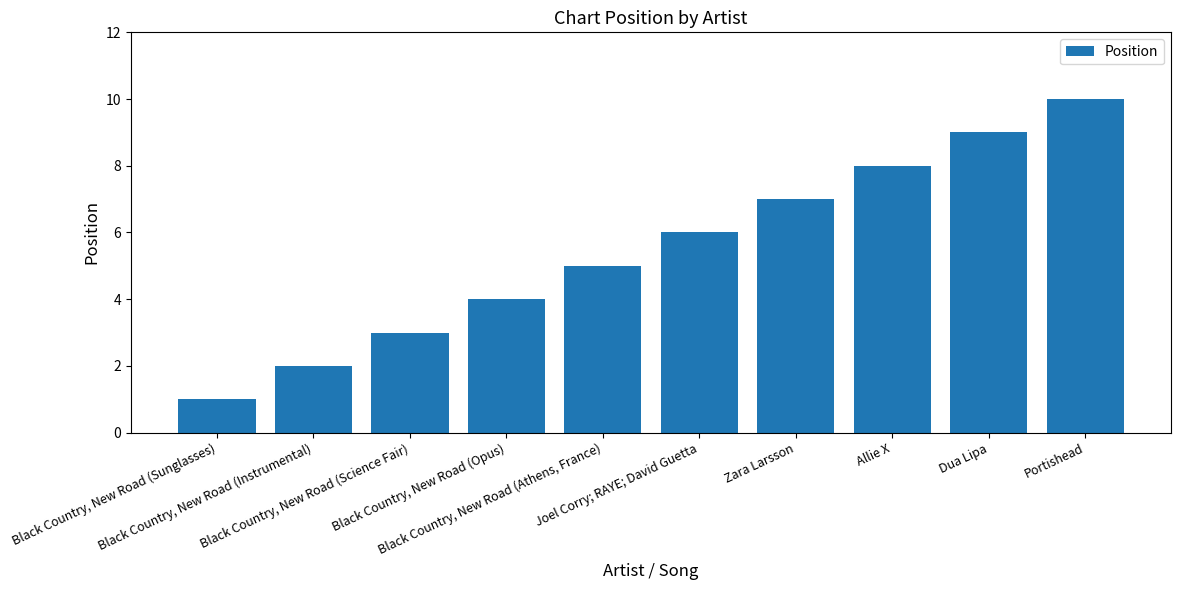

Reading left to right, transcribe all the data shown in this chart.

Black Country, New Road (Sunglasses)=1	Black Country, New Road (Instrumental)=2	Black Country, New Road (Science Fair)=3	Black Country, New Road (Opus)=4	Black Country, New Road (Athens, France)=5	Joel Corry; RAYE; David Guetta=6	Zara Larsson=7	Allie X=8	Dua Lipa=9	Portishead=10